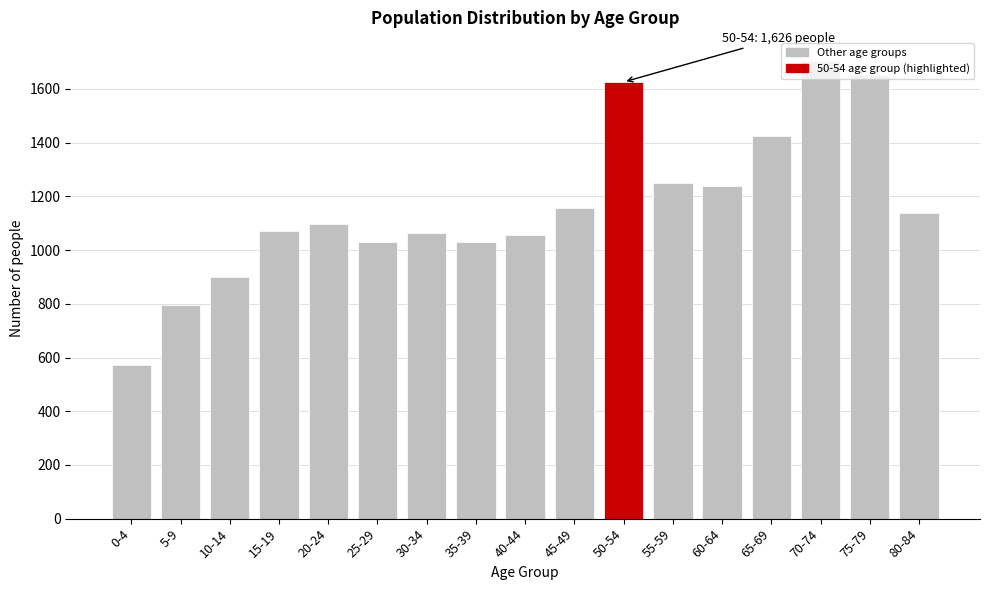

What is the minimum value shown in the chart?

573